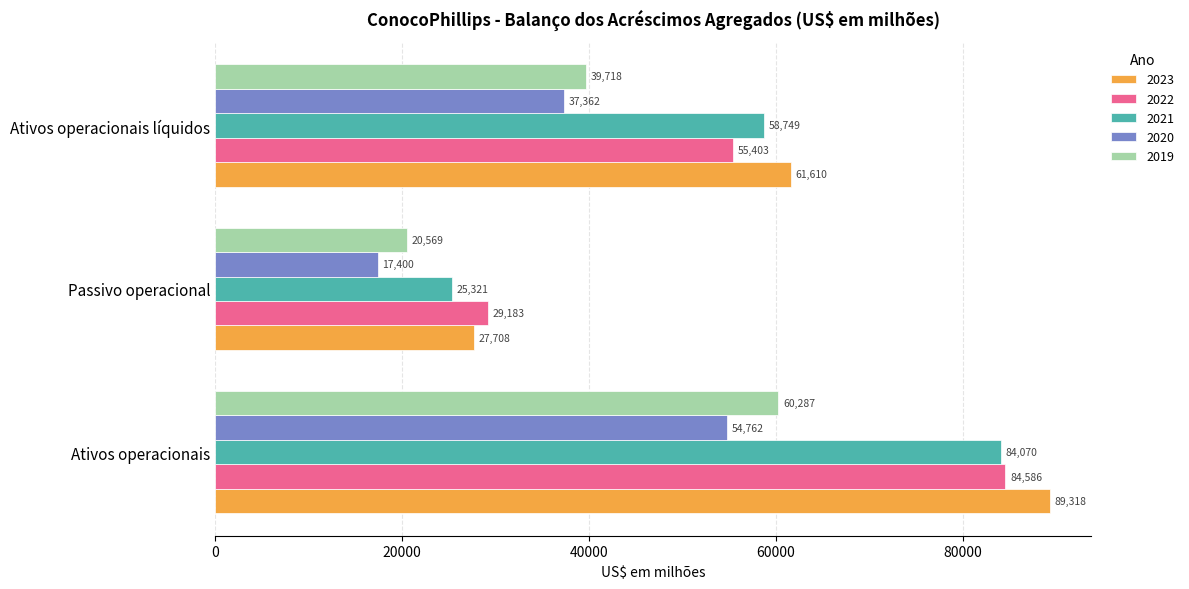

Is it true that 2019 equals 39718 at Ativos operacionais líquidos?

True